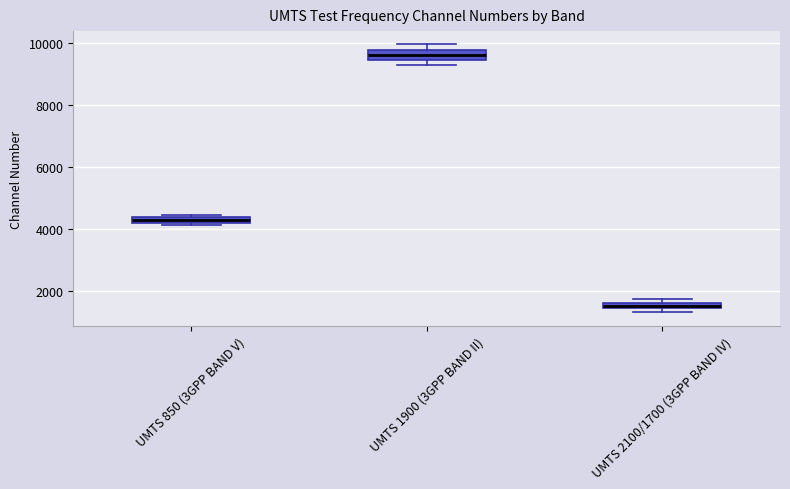

Where does the median line of the box for UMTS 1900 (3GPP BAND II) sit on the y-axis? The values are not printed on the chart, so give them approximately, as read against the axis.

9600